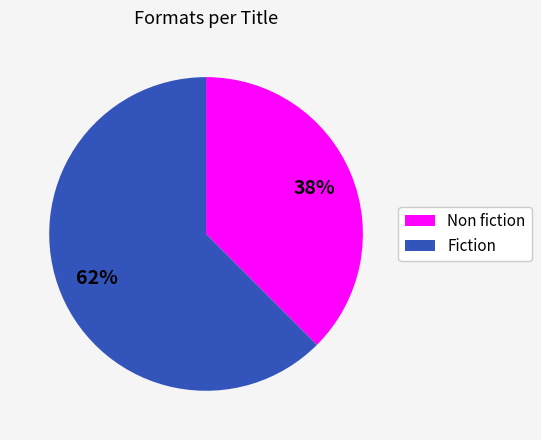

Does any single category account for the majority?

Yes